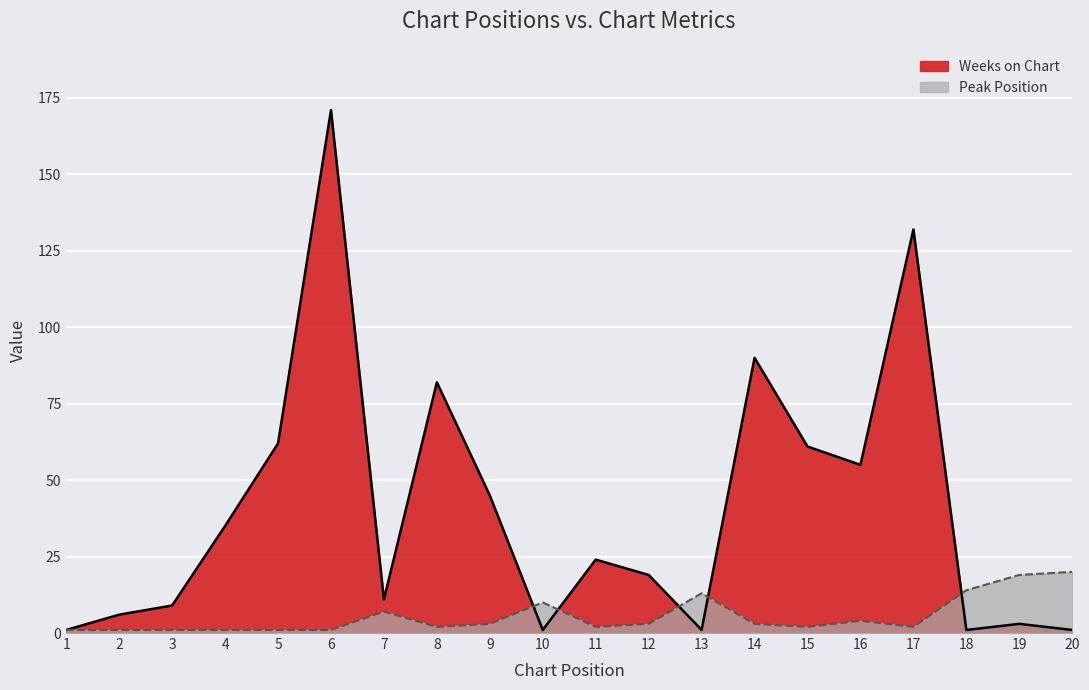

At which label does Weeks on Chart reach its minimum?

1